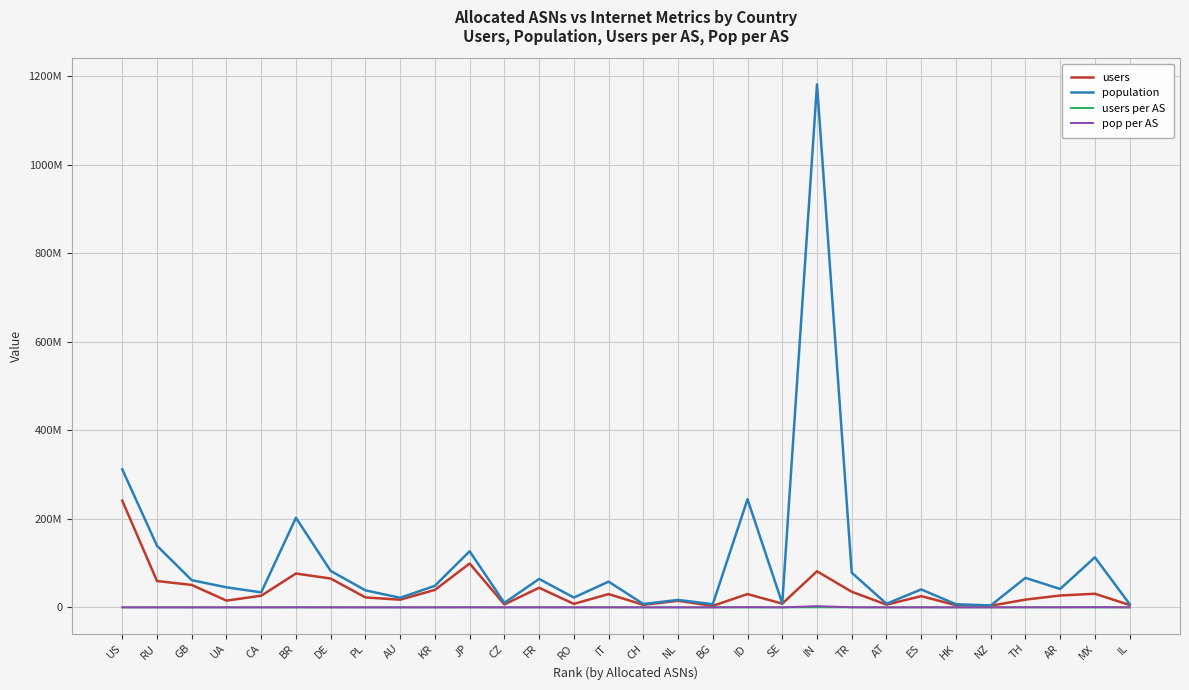

Where does the pop per AS series first go above 34903?

RU